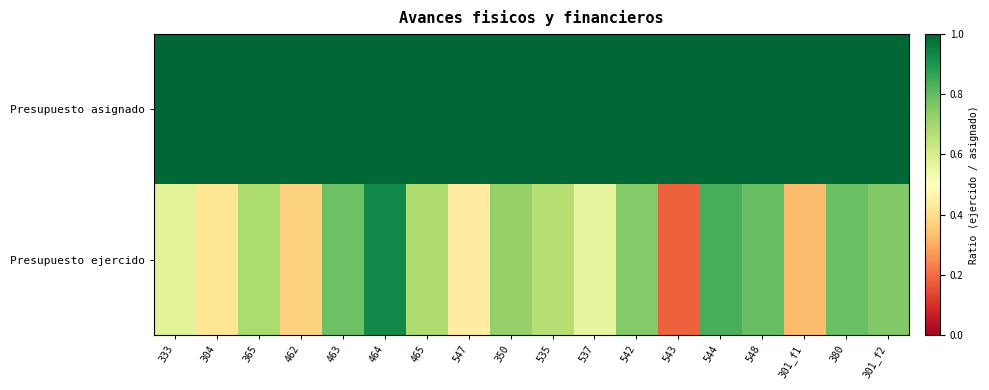

Reading left to right, transcribe all the data shown in this chart.

Presupuesto asignado: 333=1.0	304=1.0	365=1.0	462=1.0	463=1.0	464=1.0	465=1.0	547=1.0	350=1.0	535=1.0	537=1.0	542=1.0	543=1.0	544=1.0	548=1.0	301_f1=1.0	380=1.0	301_f2=1.0
Presupuesto ejercido: 333=0.6	304=0.4	365=0.7	462=0.4	463=0.8	464=0.9	465=0.7	547=0.4	350=0.7	535=0.7	537=0.6	542=0.8	543=0.2	544=0.8	548=0.8	301_f1=0.3	380=0.8	301_f2=0.8